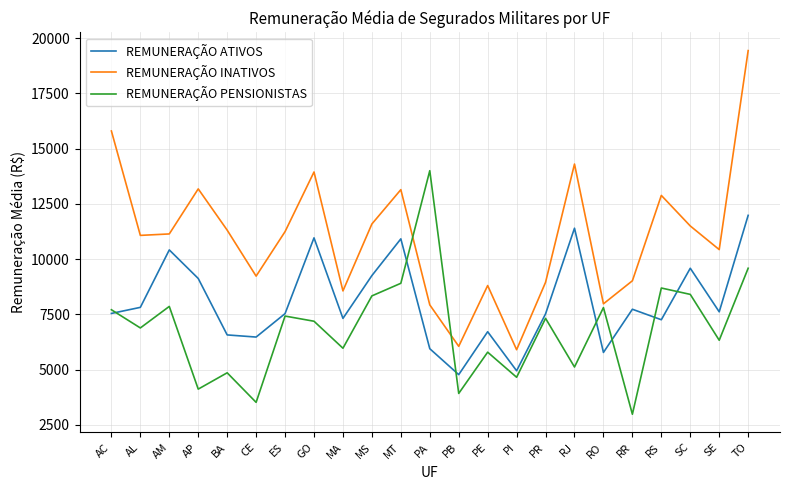

Is it true that REMUNERAÇÃO PENSIONISTAS equals 8407.7 at SC?

True